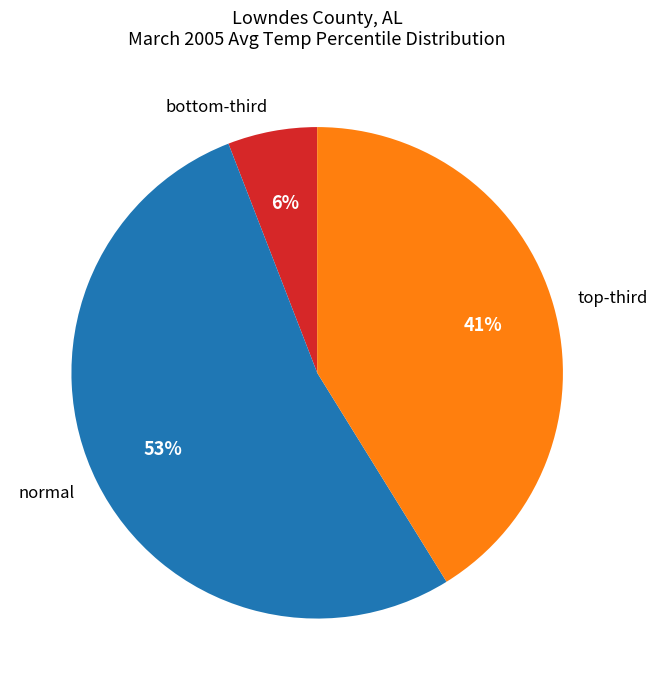

Which slice represents more than half of the pie?

normal